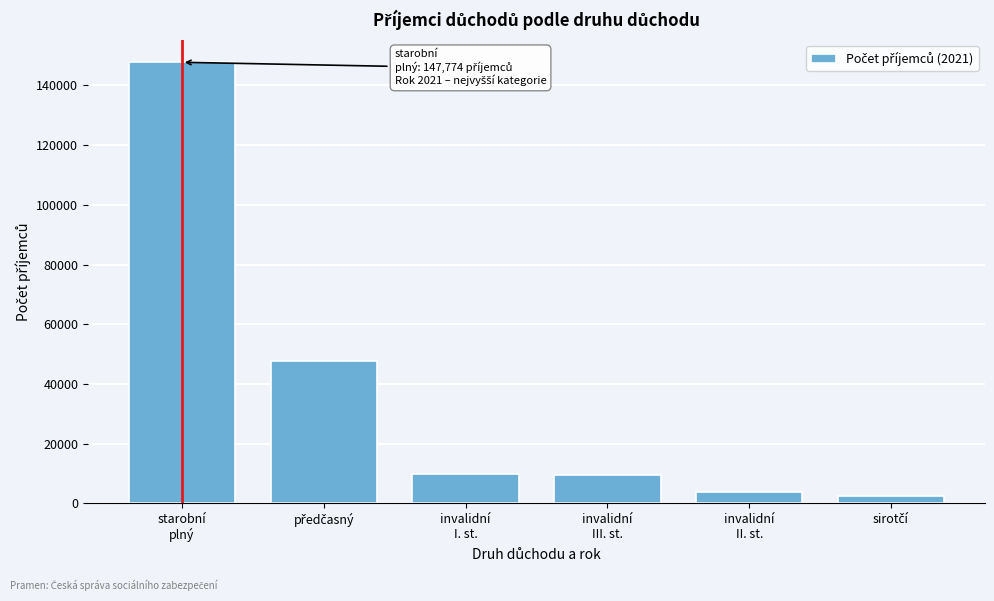

What is the sum of all values?

221685